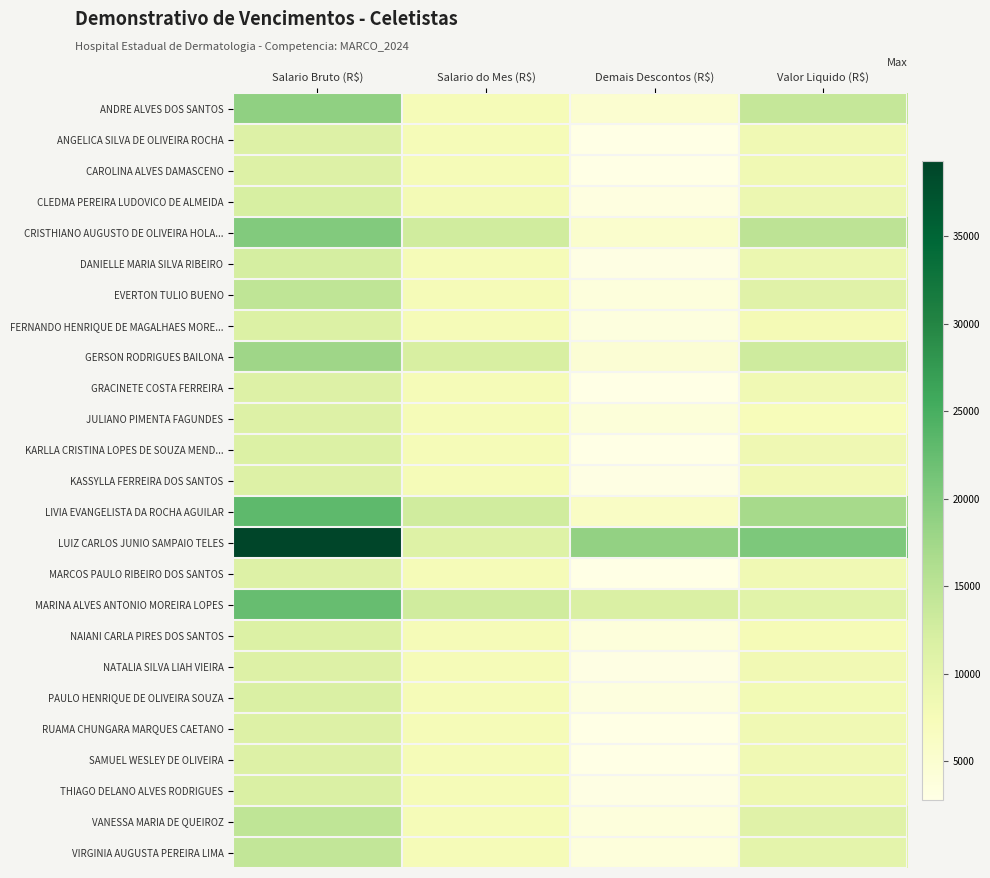

Between Valor Liquido (R$) and Demais Descontos (R$), which is larger?

Valor Liquido (R$)